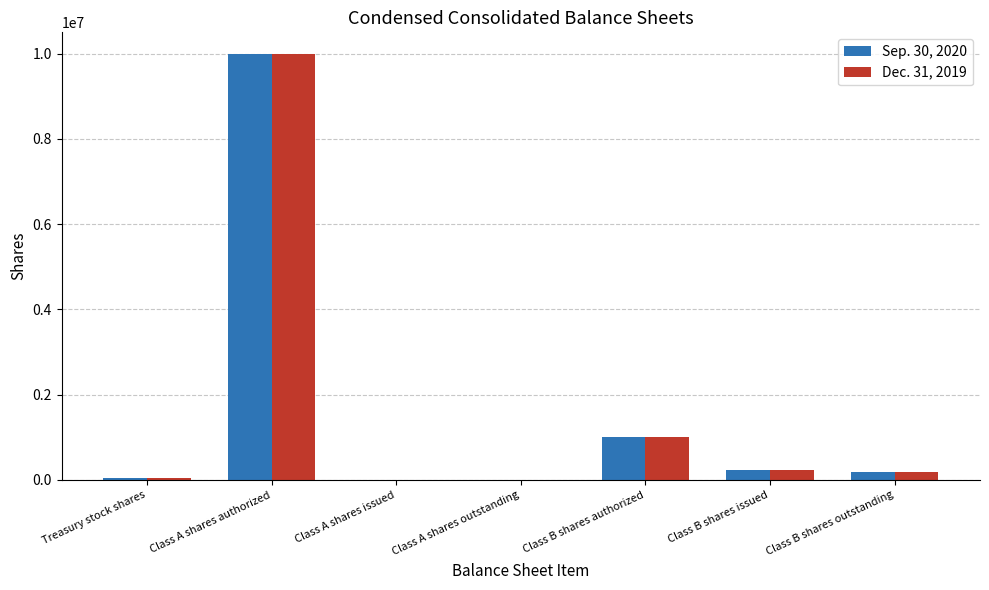

At which label does Dec. 31, 2019 first exceed 182648?

Class A shares authorized